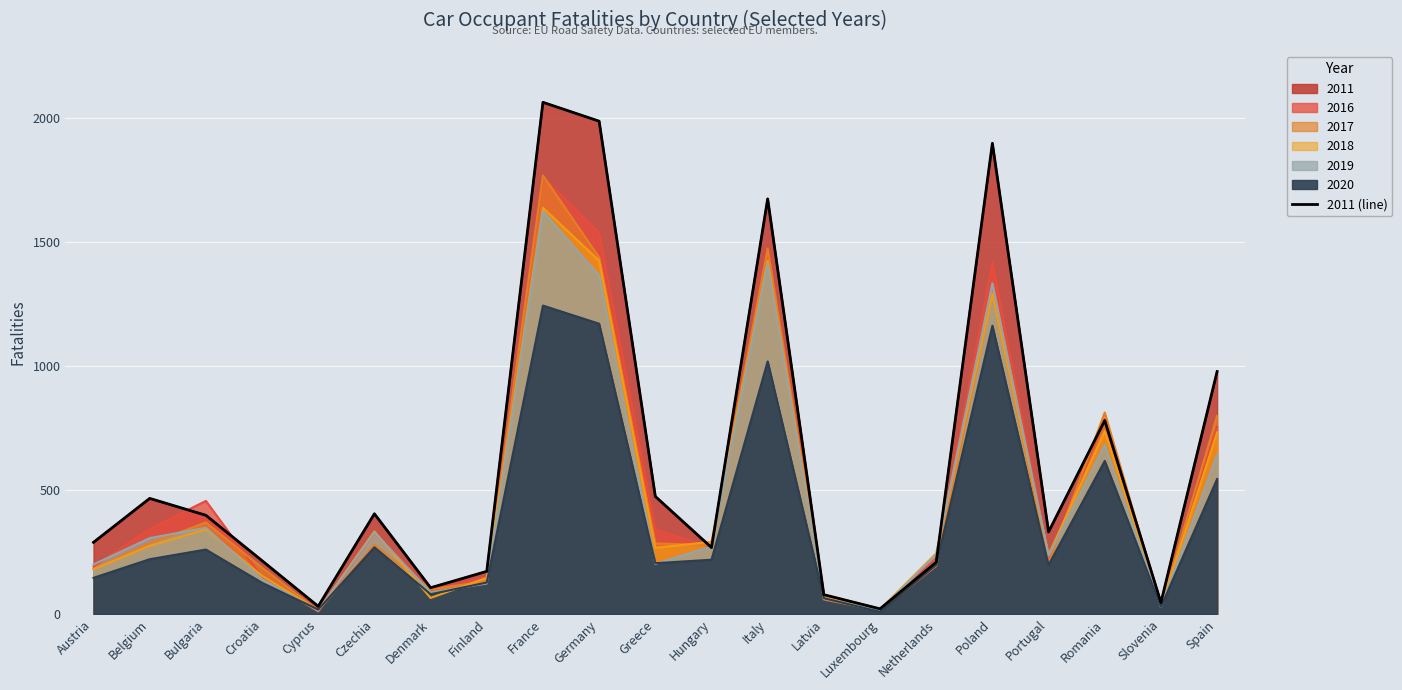

Where does the data first go above 331?

Belgium